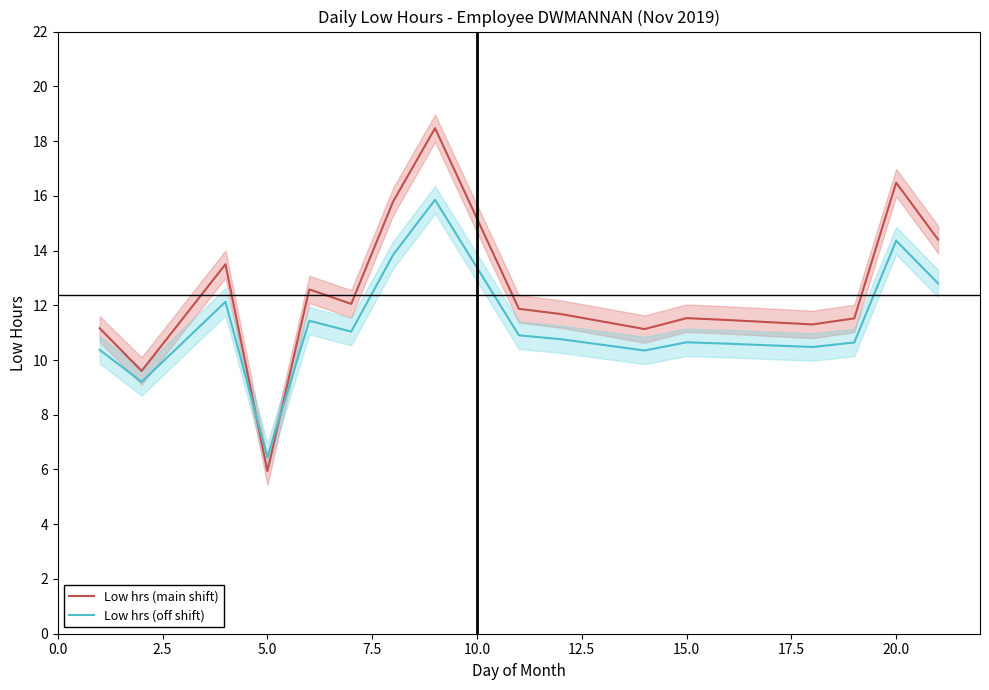

Reading left to right, transcribe all the data shown in this chart.

Low hrs (main shift): 11.2	9.6	13.5	5.9	12.6	12.1	15.8	18.5	11.9	11.7	11.1	11.5	11.5	11.3	11.5	16.5	14.4
Low hrs (off shift): 10.4	9.2	12.1	6.5	11.4	11.0	13.8	15.9	10.9	10.8	10.3	10.6	10.6	10.5	10.6	14.4	12.8